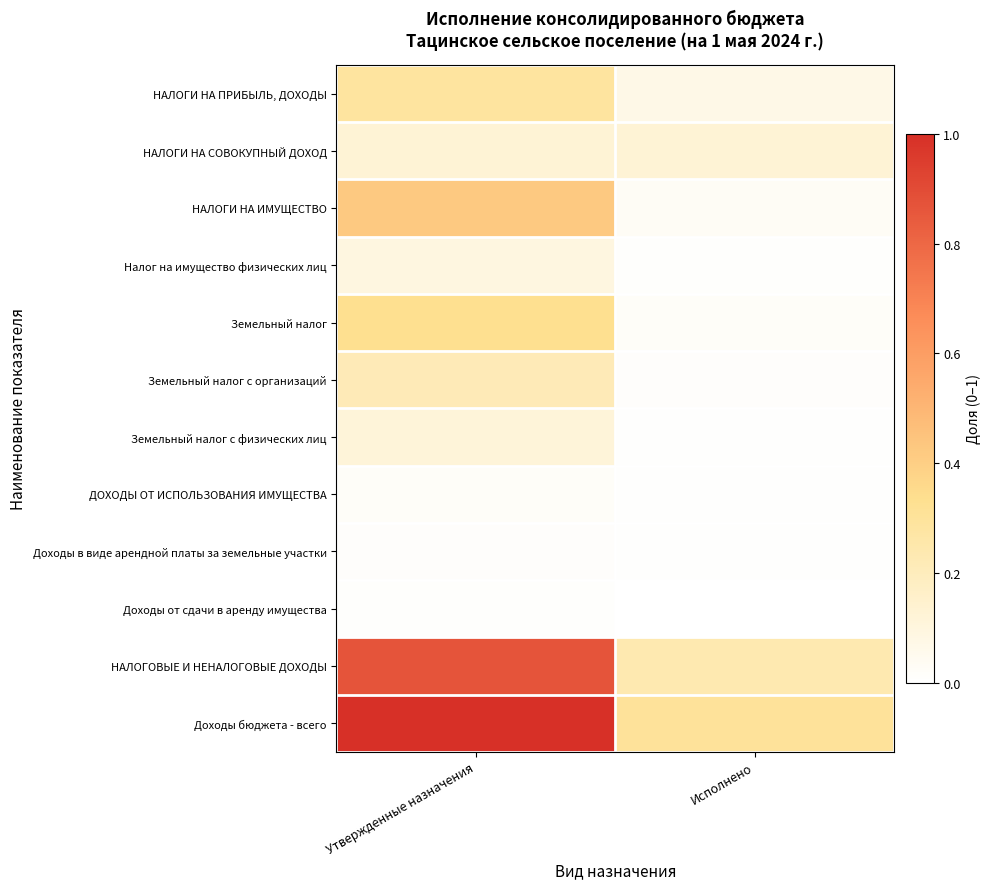

What is the difference between the highest and lowest values at Утвержденные назначения?

1.0